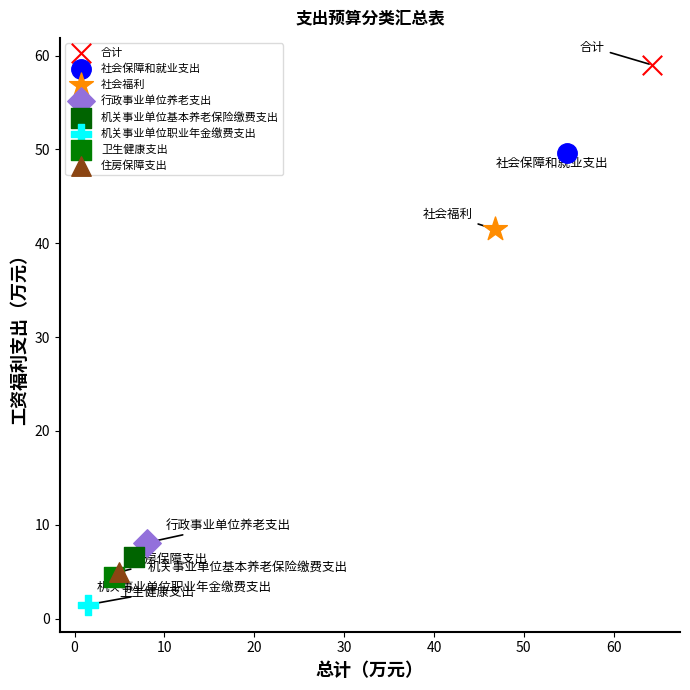

Which series reaches the maximum Y coordinate?

合计